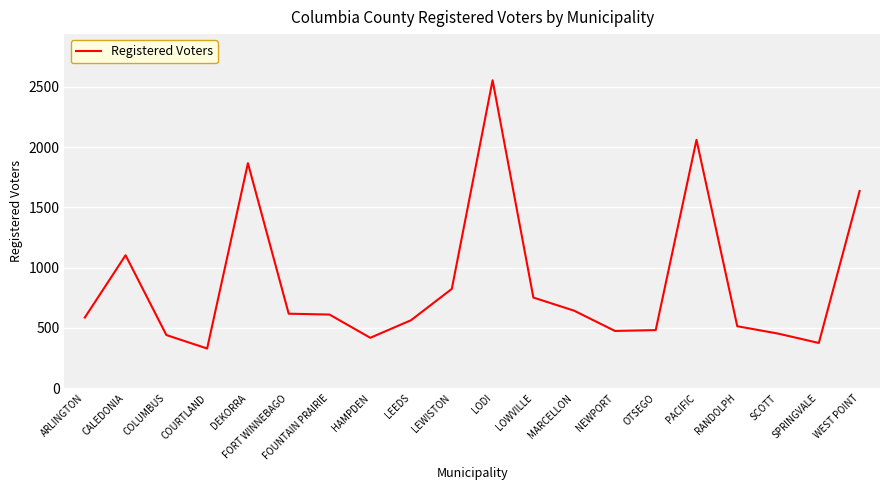

What is the difference between the values at RANDOLPH and DEKORRA?

1353